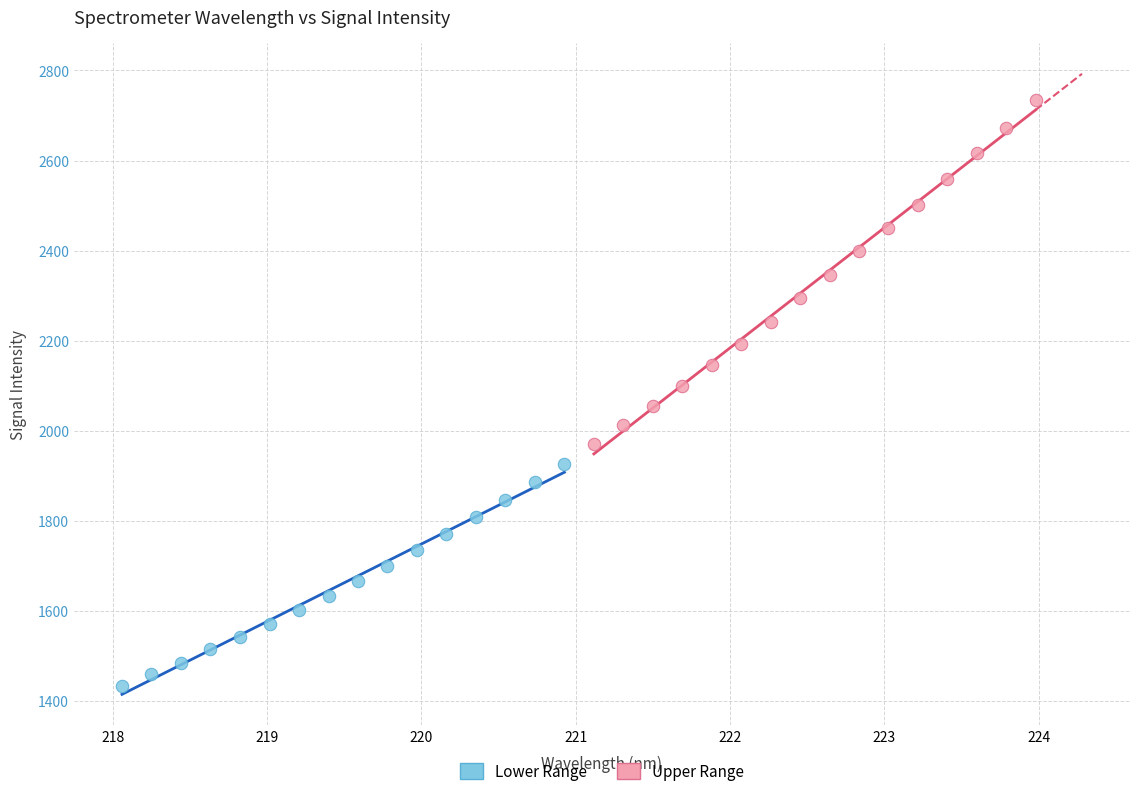

Which series reaches the maximum Y coordinate?

Upper Range